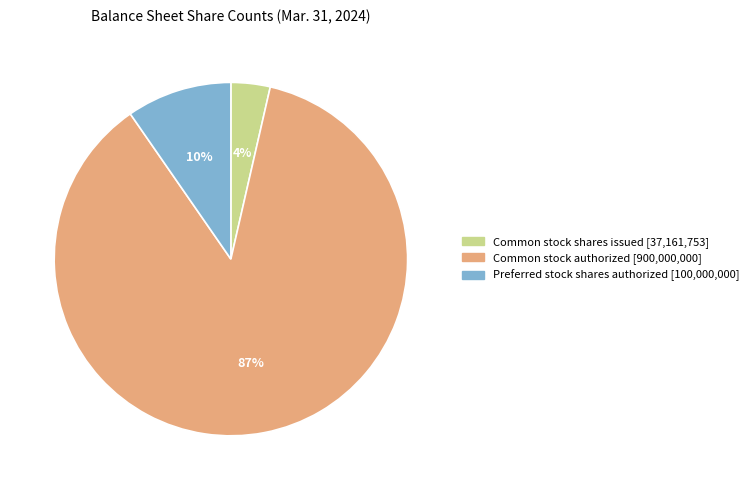

Which category has the biggest portion of the pie?

Common stock authorized